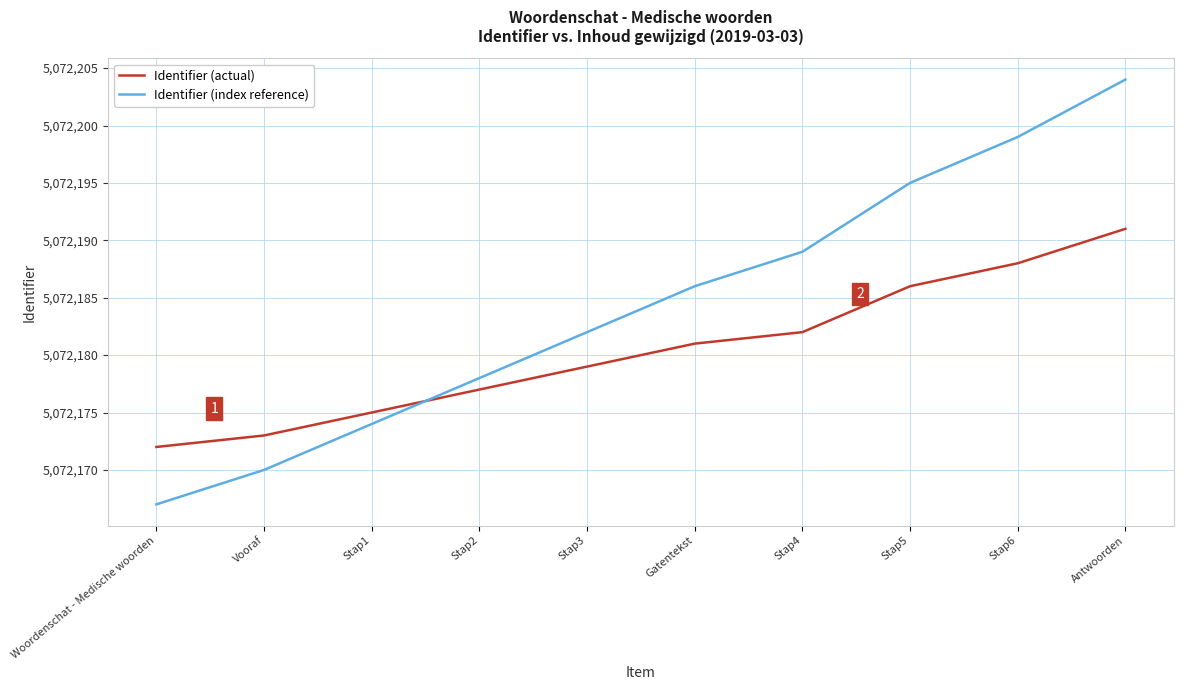

What is the difference between the second highest and minimum values in the Identifier (index reference) series?

32